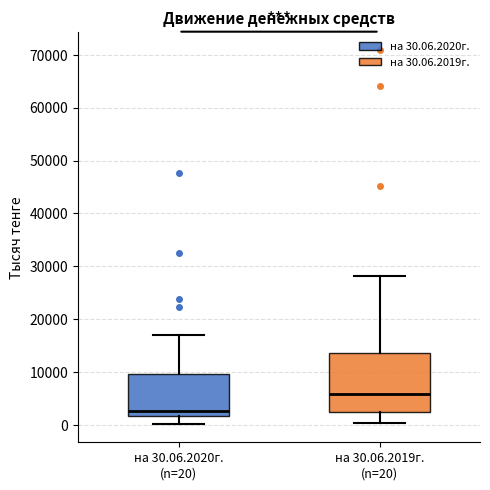

Comparing the boxes themselves (not the whiskers), which one is the tallest?

на 30.06.2019г. (n=20)